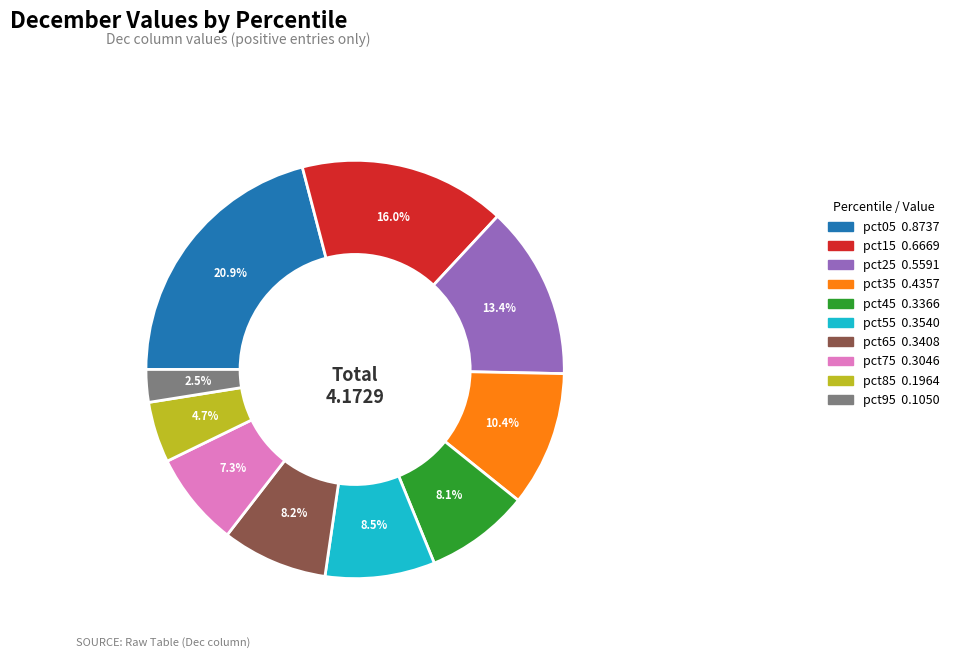

To the nearest percent, what percentage of the pie is pct25?

13%